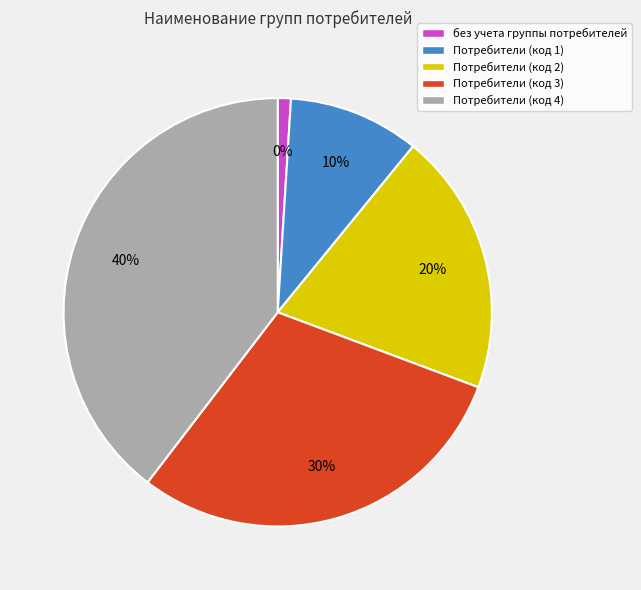

Rank the categories by value from highest to lowest.

Потребители (код 4), Потребители (код 3), Потребители (код 2), Потребители (код 1), без учета группы потребителей